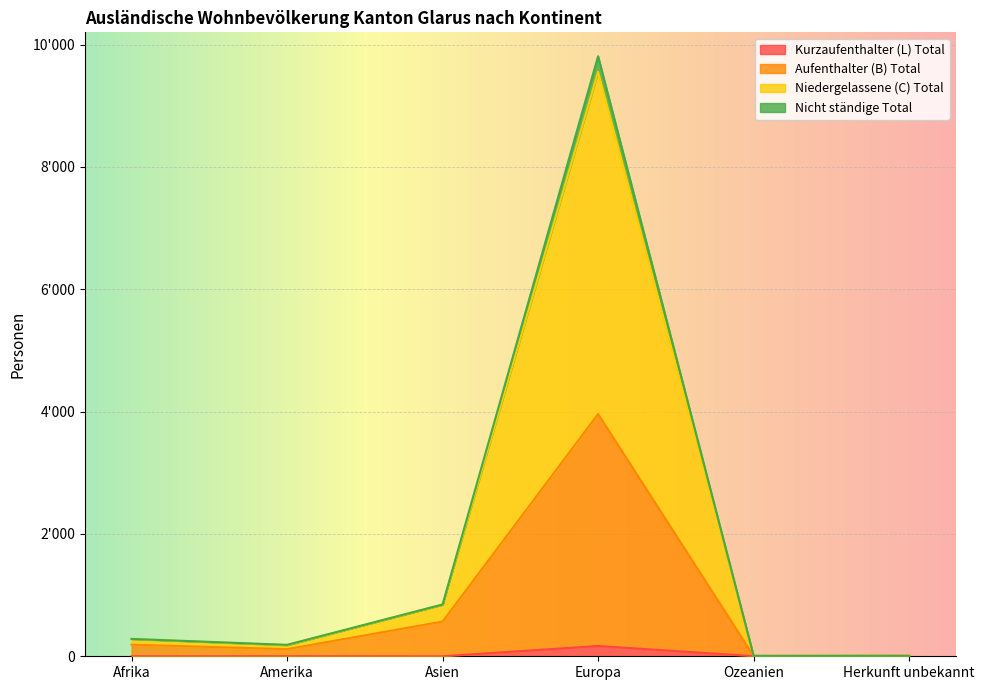

Which series has the largest total across all categories?

Niedergelassene (C) Total